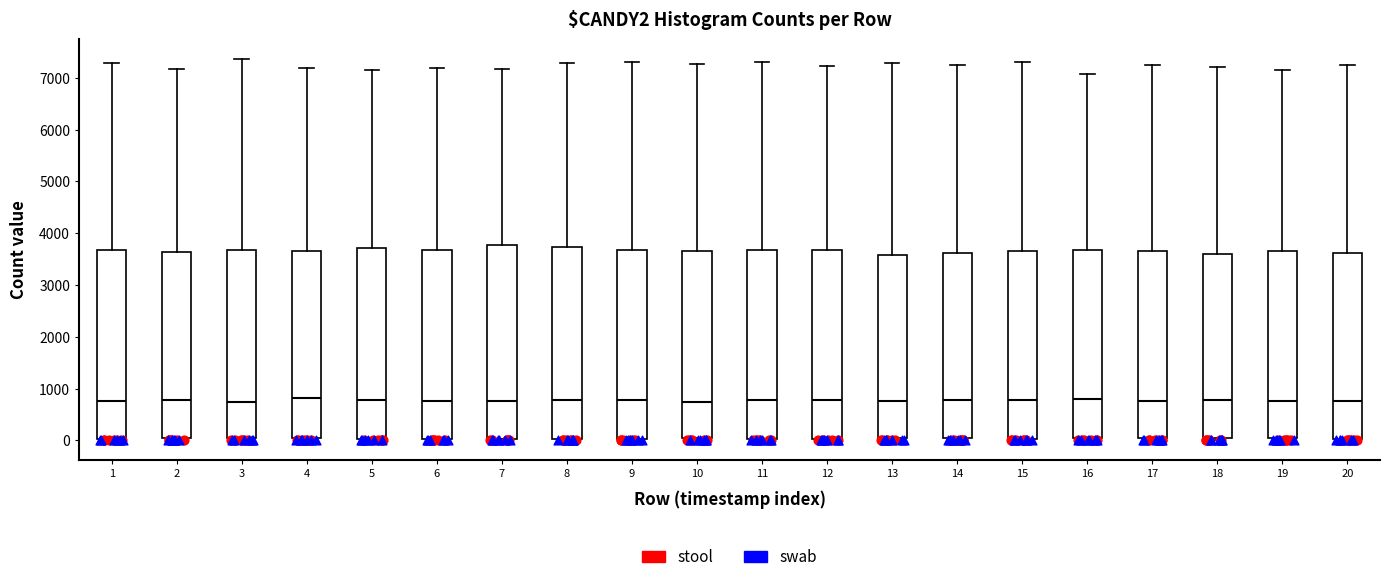

Reading left to right, transcribe this box plot: for each box, give where its median line is, the range the box spans, and where its two whiskers end, as read against the y-axis. The values are not printed on the chart, so give them approximately, as read against the axis.

1: median 800, box 0 to 3700, whiskers 0 to 7300
2: median 800, box 0 to 3600, whiskers 0 (just below the box's lower edge) to 7200
3: median 700, box 0 to 3700, whiskers 0 (just below the box's lower edge) to 7400
4: median 800, box 0 to 3600, whiskers 0 (just below the box's lower edge) to 7200
5: median 800, box 0 to 3700, whiskers 0 to 7200
6: median 800, box 0 to 3700, whiskers 0 (just below the box's lower edge) to 7200
7: median 800, box 0 to 3800, whiskers 0 (just below the box's lower edge) to 7200
8: median 800, box 0 to 3700, whiskers 0 (just below the box's lower edge) to 7300
9: median 800, box 0 to 3700, whiskers 0 (just below the box's lower edge) to 7300
10: median 700, box 0 to 3700, whiskers 0 (just below the box's lower edge) to 7300
11: median 800, box 0 to 3700, whiskers 0 (just below the box's lower edge) to 7300
12: median 800, box 0 to 3700, whiskers 0 (just below the box's lower edge) to 7200
13: median 800, box 0 to 3600, whiskers 0 (just below the box's lower edge) to 7300
14: median 800, box 0 to 3600, whiskers 0 (just below the box's lower edge) to 7200
15: median 800, box 0 to 3700, whiskers 0 (just below the box's lower edge) to 7300
16: median 800, box 0 to 3700, whiskers 0 (just below the box's lower edge) to 7100
17: median 800, box 0 to 3700, whiskers 0 (just below the box's lower edge) to 7200
18: median 800, box 0 to 3600, whiskers 0 (just below the box's lower edge) to 7200
19: median 800, box 0 to 3600, whiskers 0 (just below the box's lower edge) to 7200
20: median 800, box 0 to 3600, whiskers 0 (just below the box's lower edge) to 7200